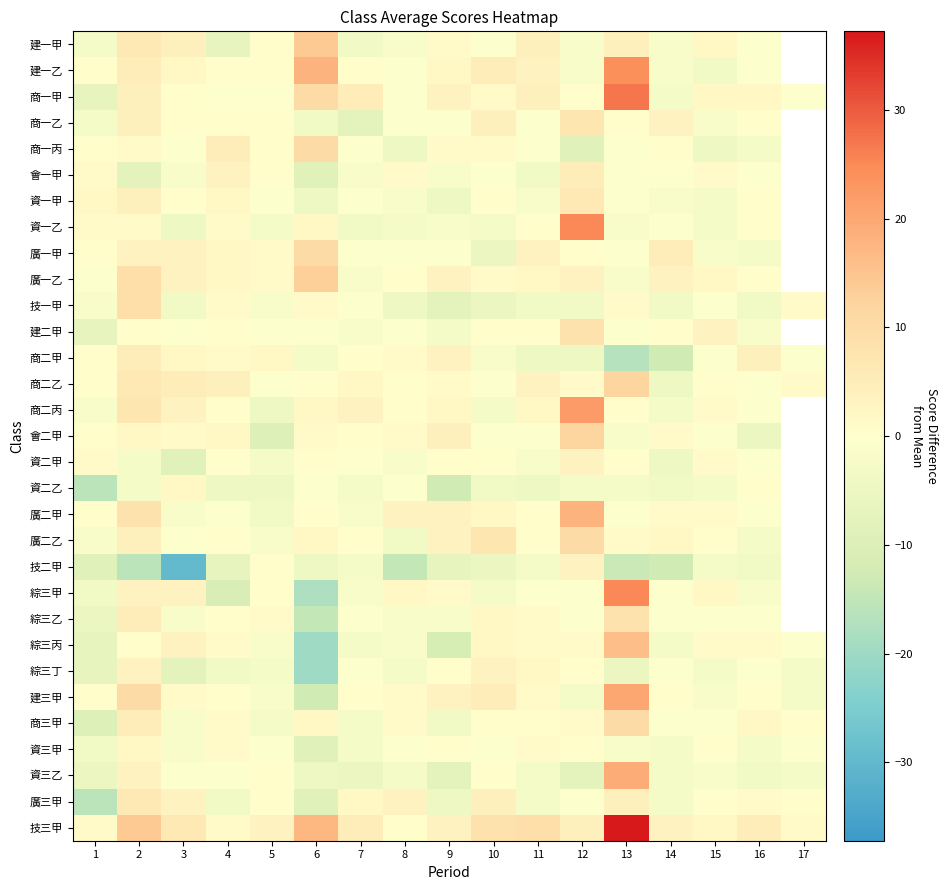

What is the difference between the highest and lowest values at 15?

8.0